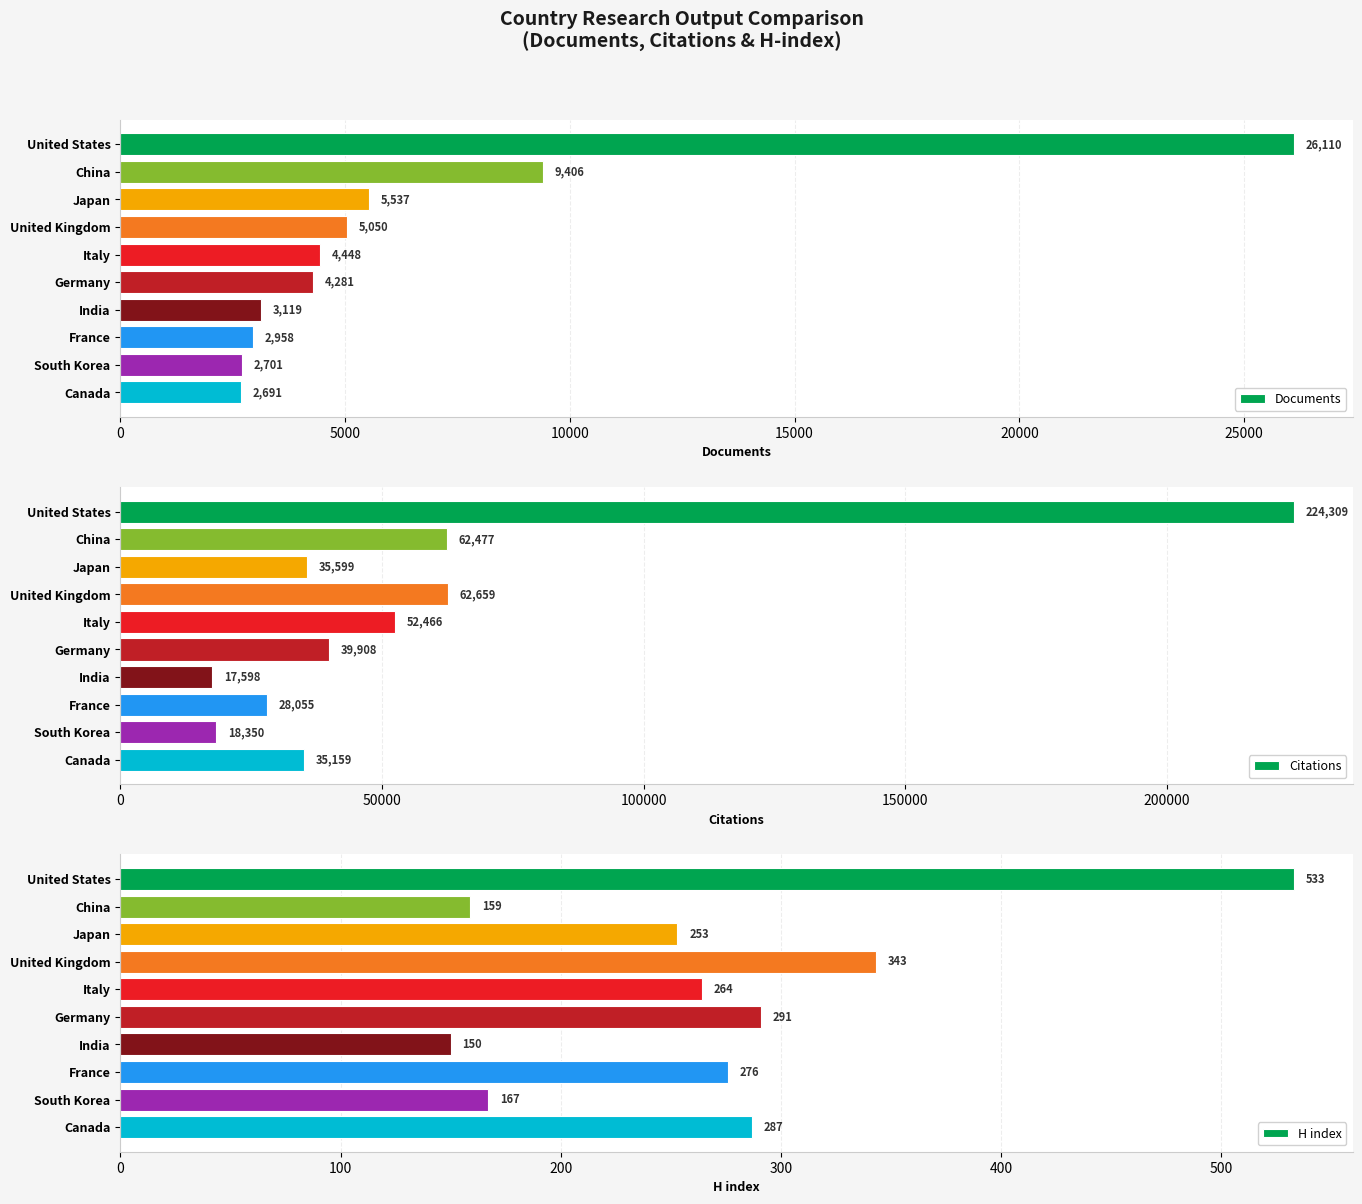

What is the value of the H index bar at the 8th from the left?

276